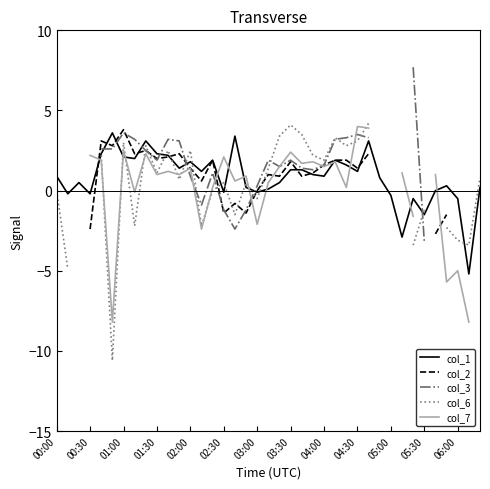

How many values in col_1 are below zero?

10